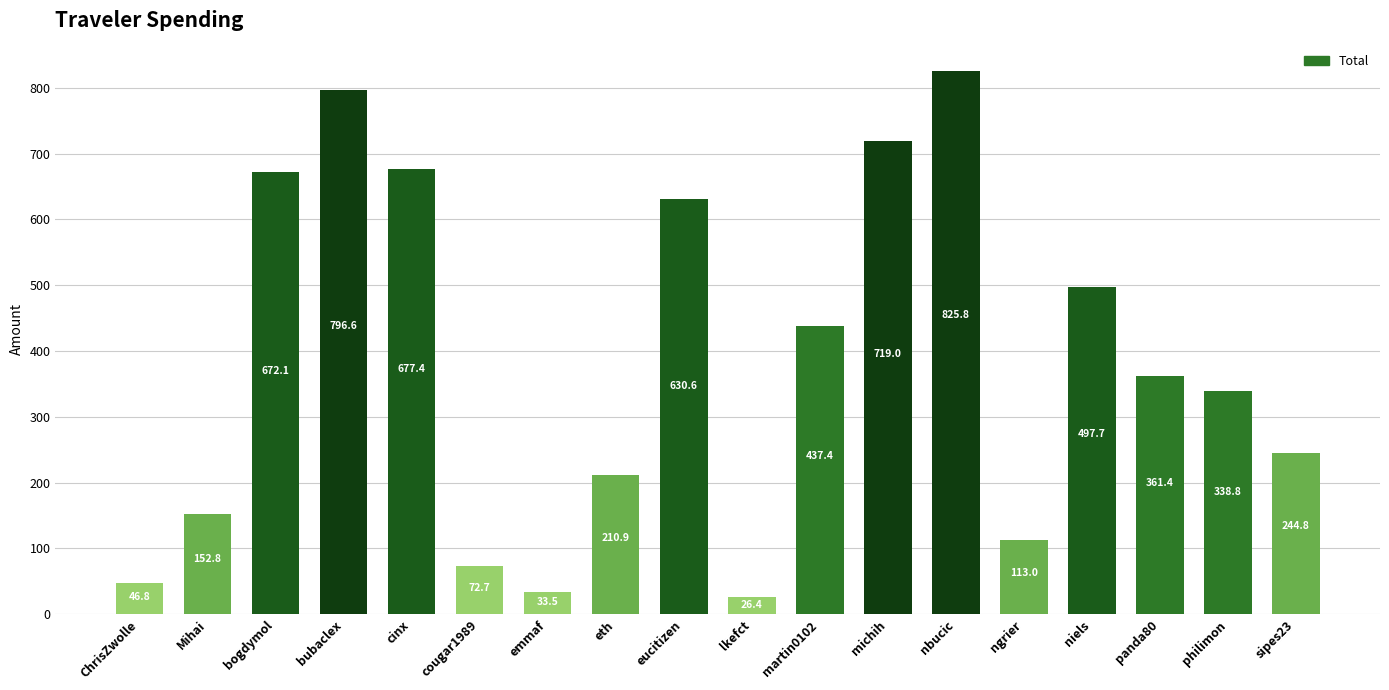

Are the bars grouped side by side (vs. stacked)?

No